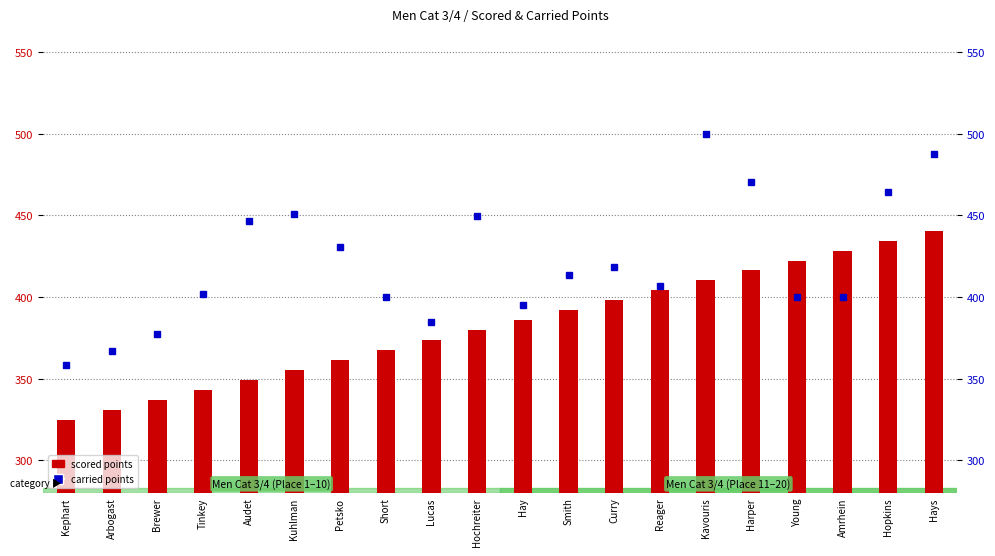

What is the average value of the scored points series?

382.7